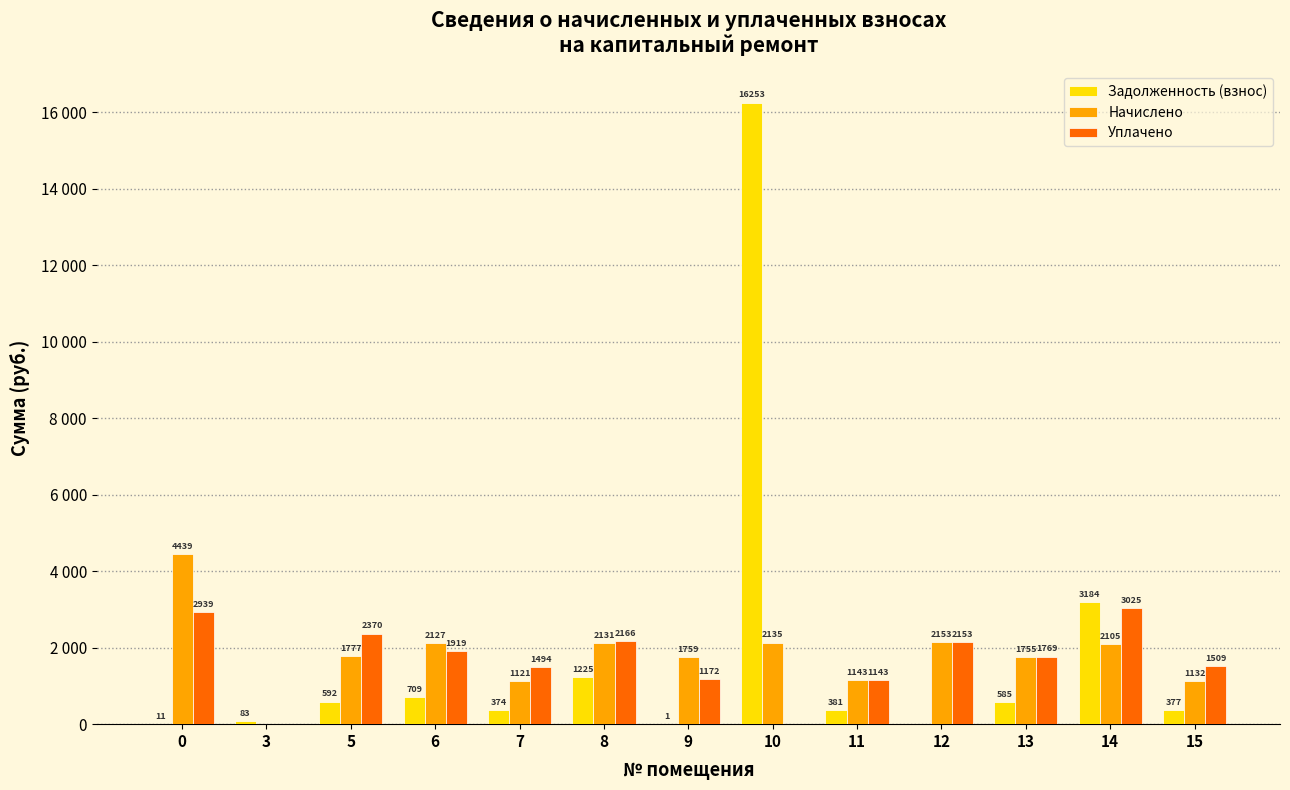

Is it true that Начислено equals 636.0 at 7?

False